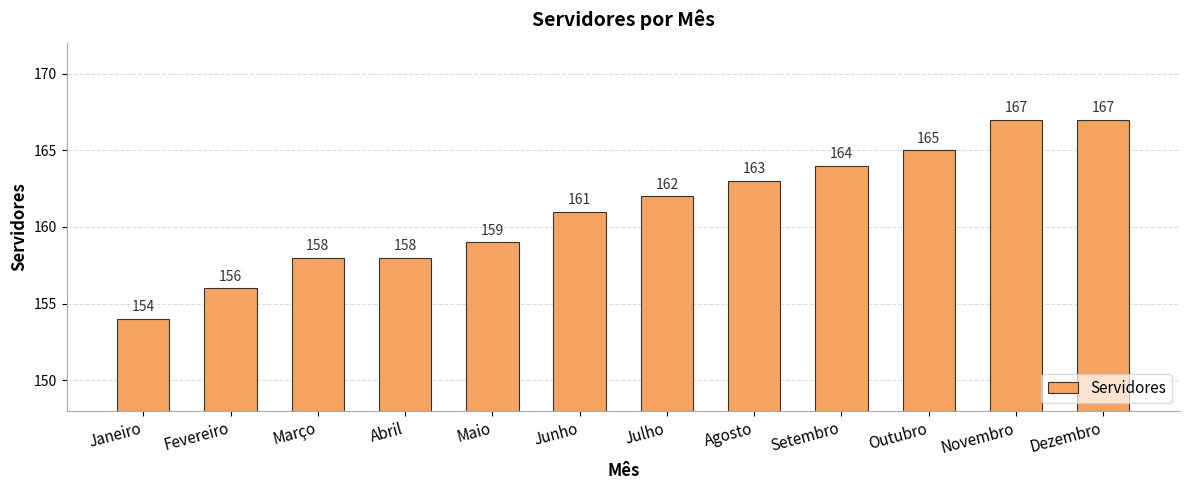

What is the difference between the maximum and second lowest values?

11